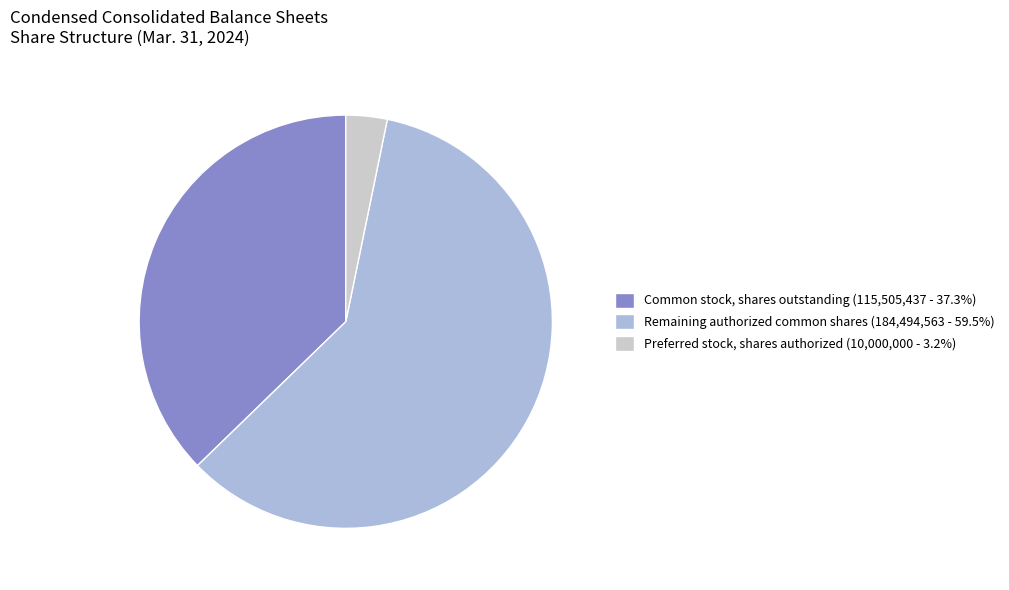

Is there any slice that represents more than half of the pie?

Yes